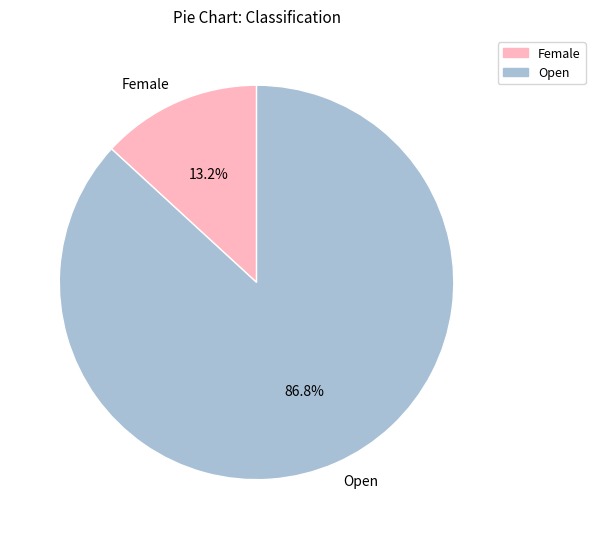

To the nearest percent, what is the combined percentage of Open and Female?

100%